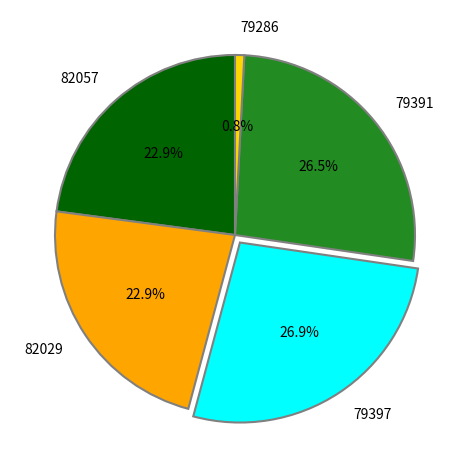

What is the smallest slice in the pie chart?

79286